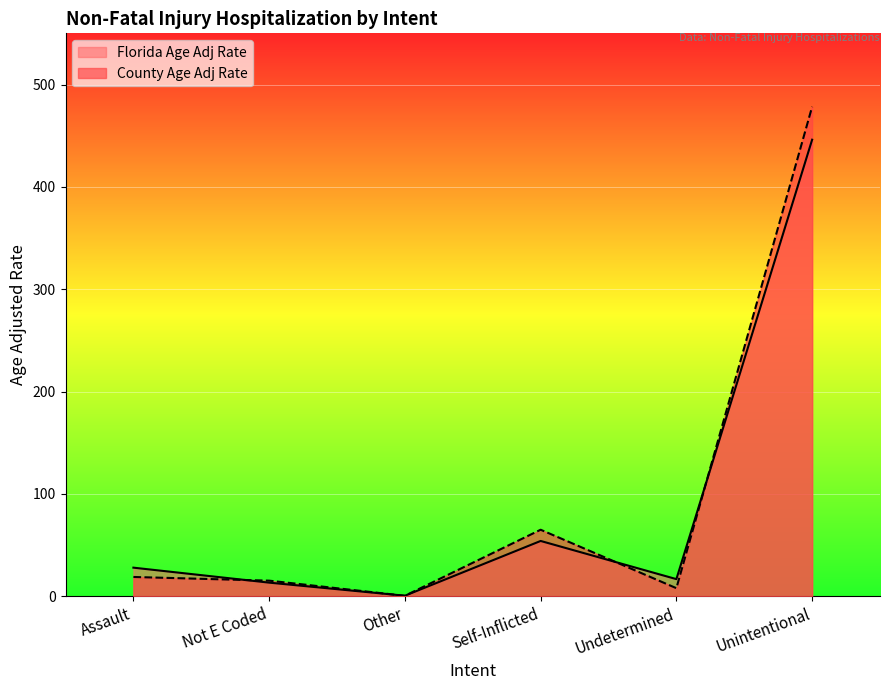

The County Age Adj Rate series shows 65.0 at Self-Inflicted. True or false?

True